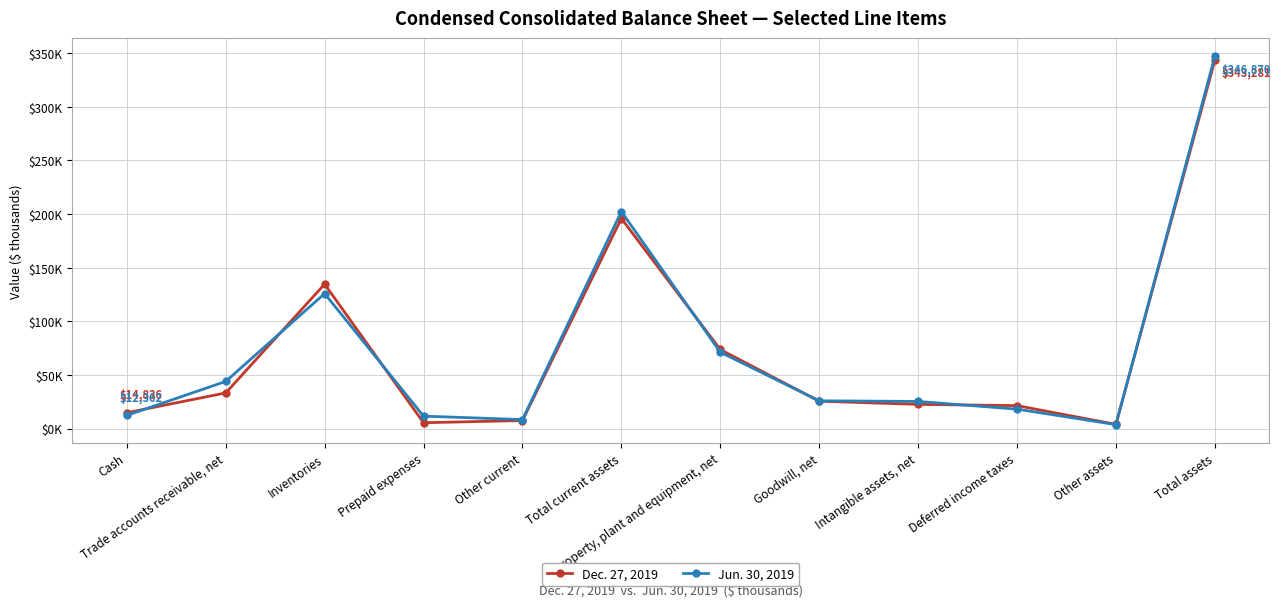

Reading right to left, transcribe all the data shown in this chart.

Dec. 27, 2019: 343281	4006	21459	22625	25561	73768	195862	7544	5522	134658	33302	14836
Jun. 30, 2019: 346870	3758	18178	25353	25954	71258	202369	8420	11681	125893	44013	12362